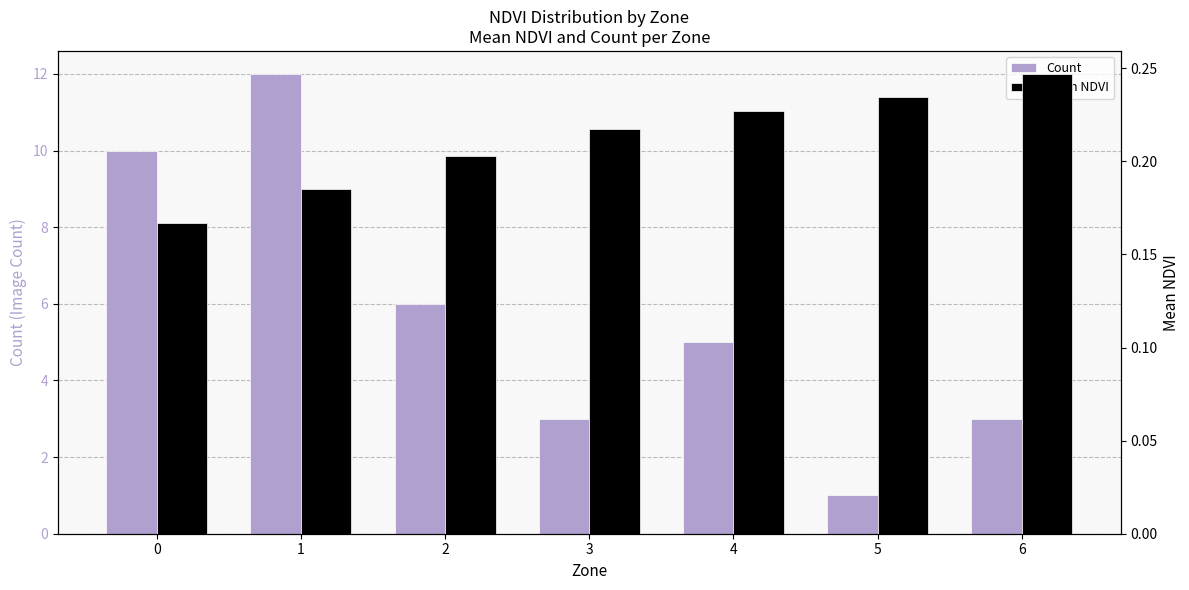

What is the maximum value shown in the chart?

12.0